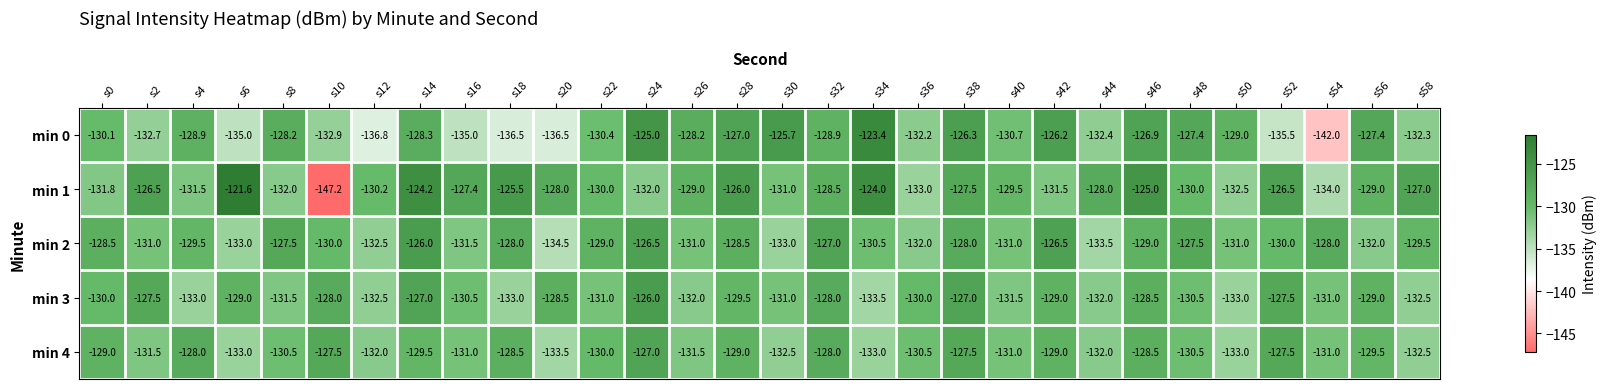

Which category has the highest value across all series?

s6